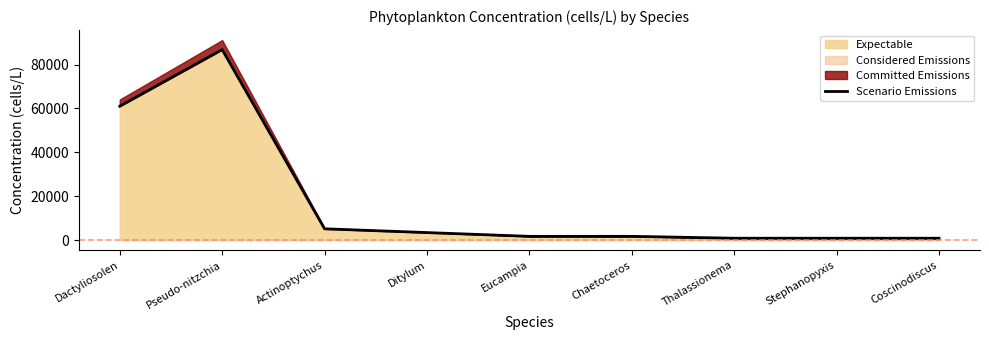

How many data points are less than 1718?

3